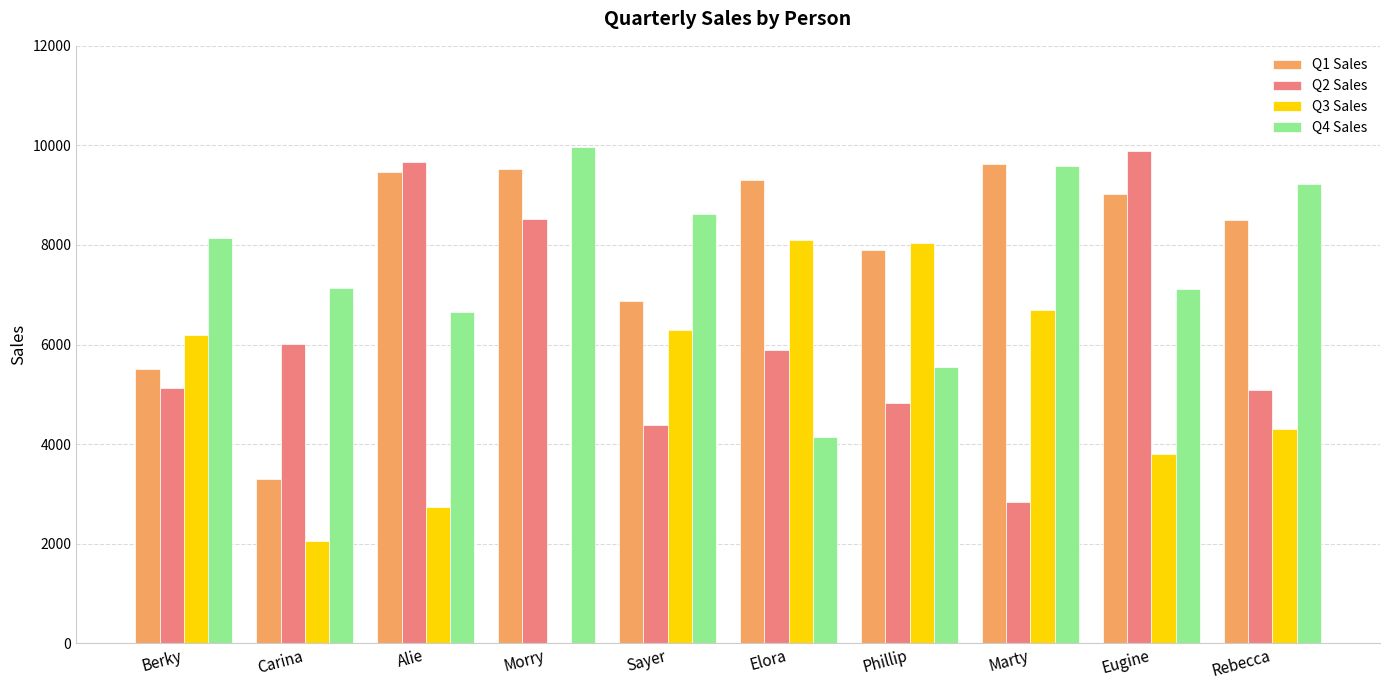

Is it true that Q4 Sales equals 3317.8 at Morry?

False